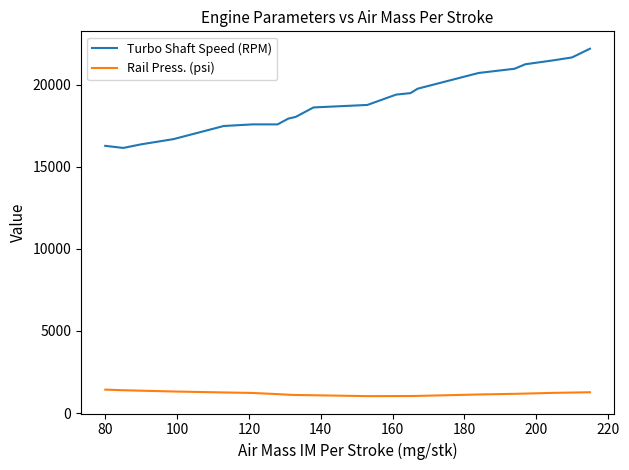

What is the minimum value for Rail Press. (psi)?

1033